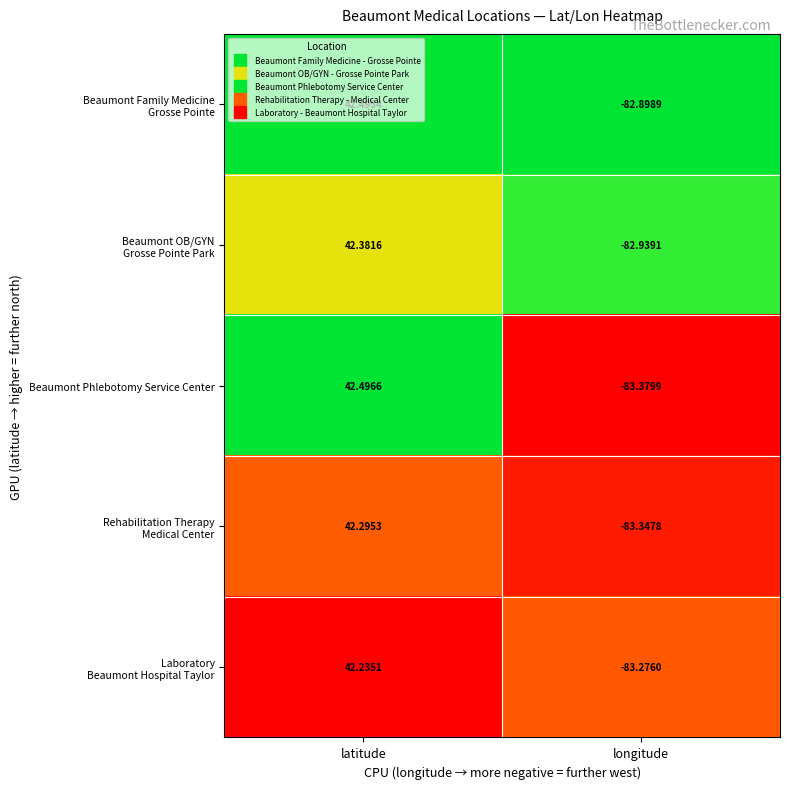

At which category is the sum across all series the highest?

latitude